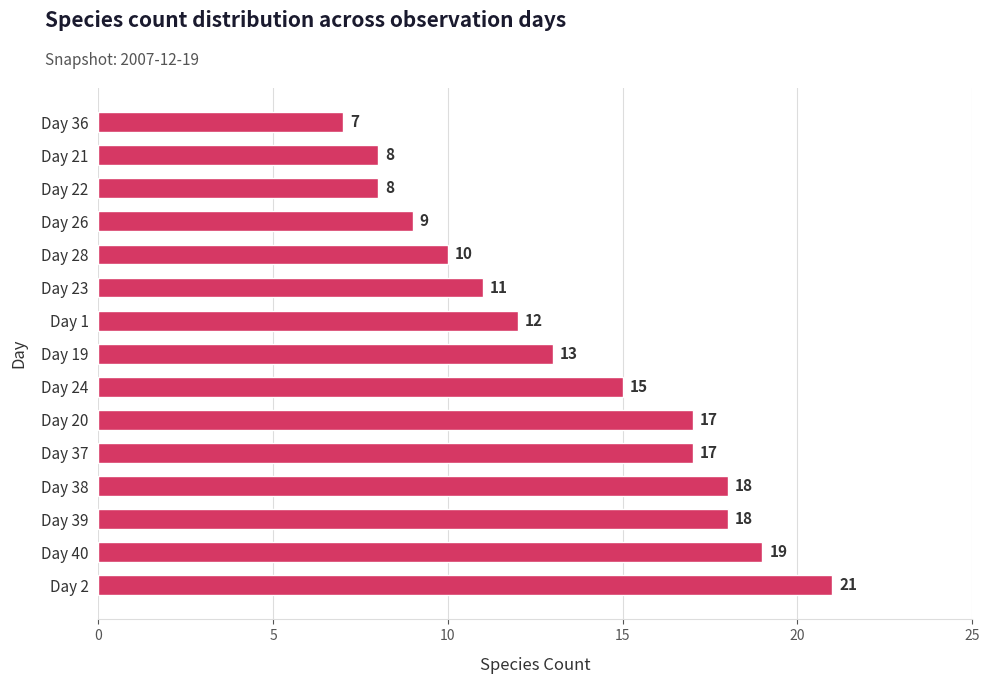

The value at Day 20 is 17. True or false?

True